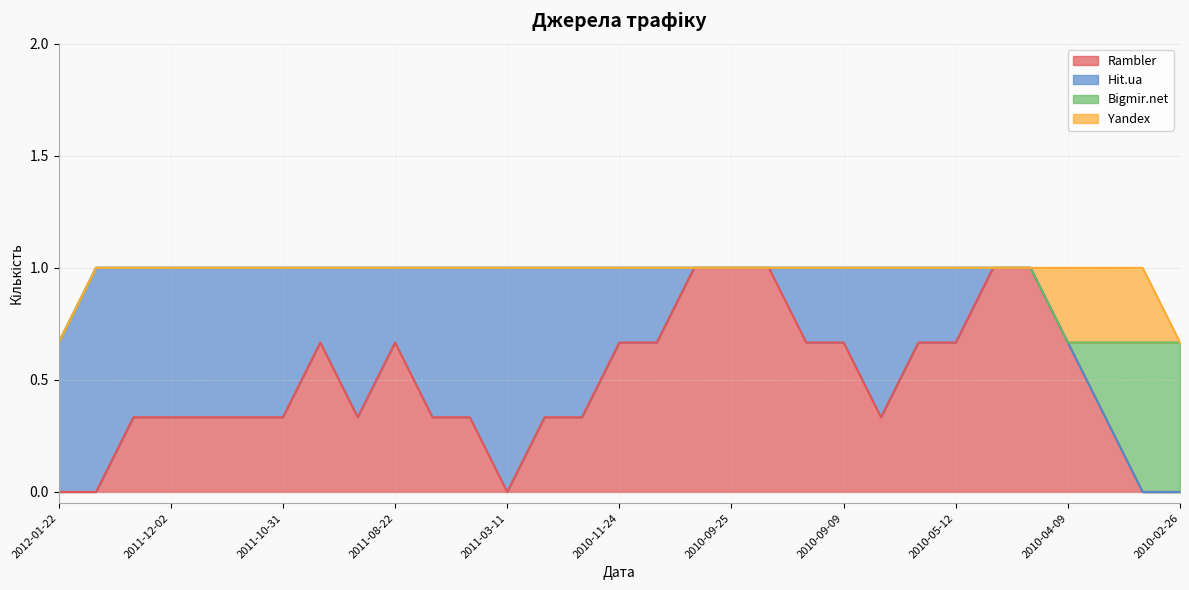

Is it true that Bigmir.net equals 0 at 2011-03-14?

True